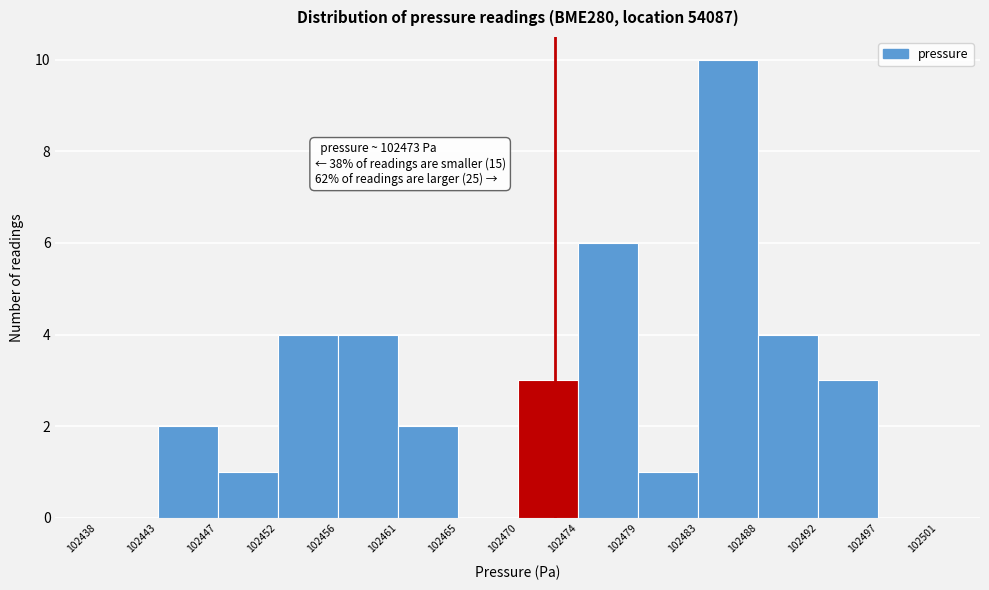

Over which range of the x-axis is the bar tallest?

102483 to 102488